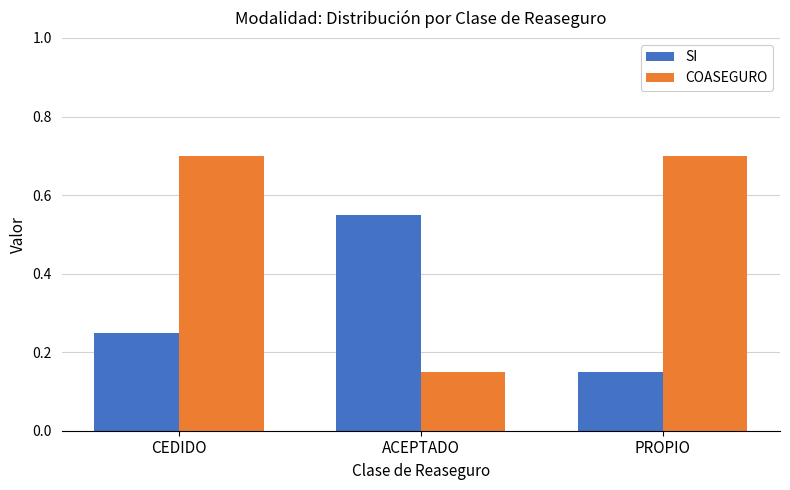

Does the chart contain stacked bars?

No